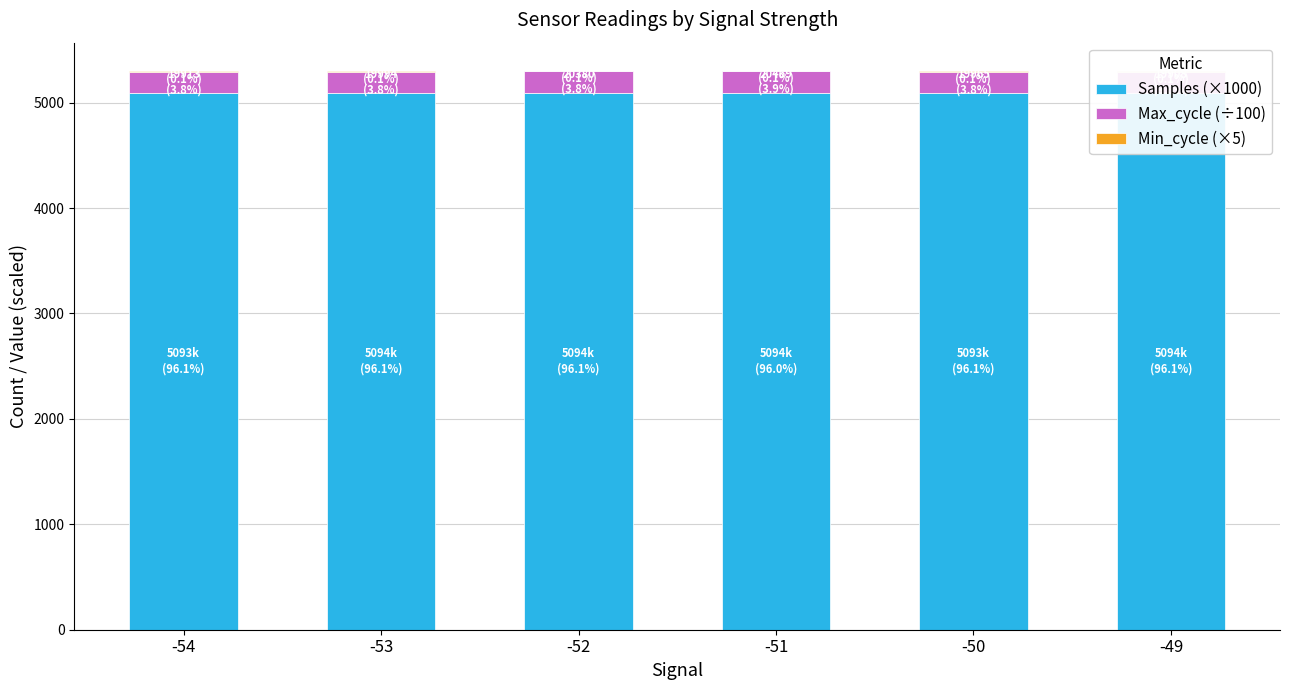

At which label is Samples (×1000) closest to 5094?

-50